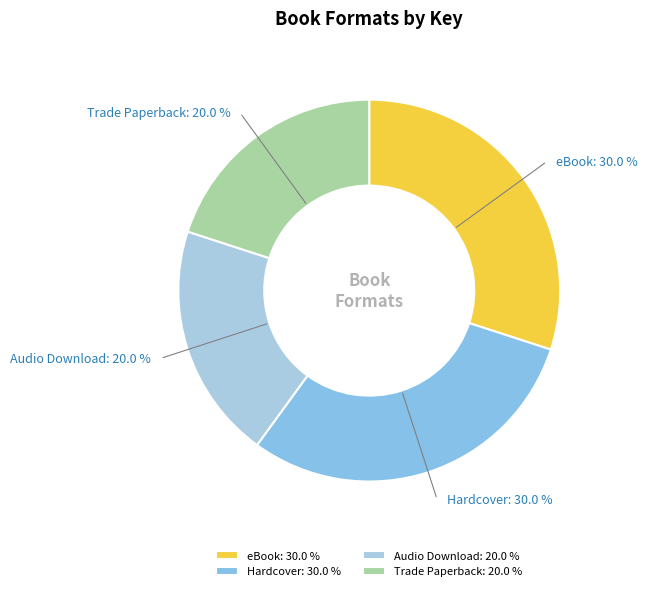

Does any single category account for the majority?

No